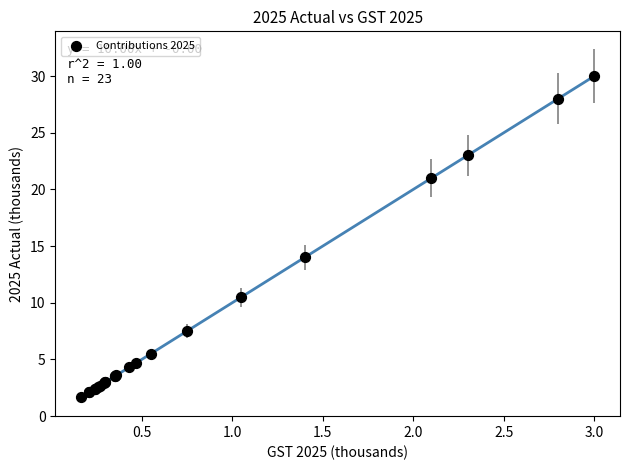

What Y value in the scatter plot is closest to 15?

14.0